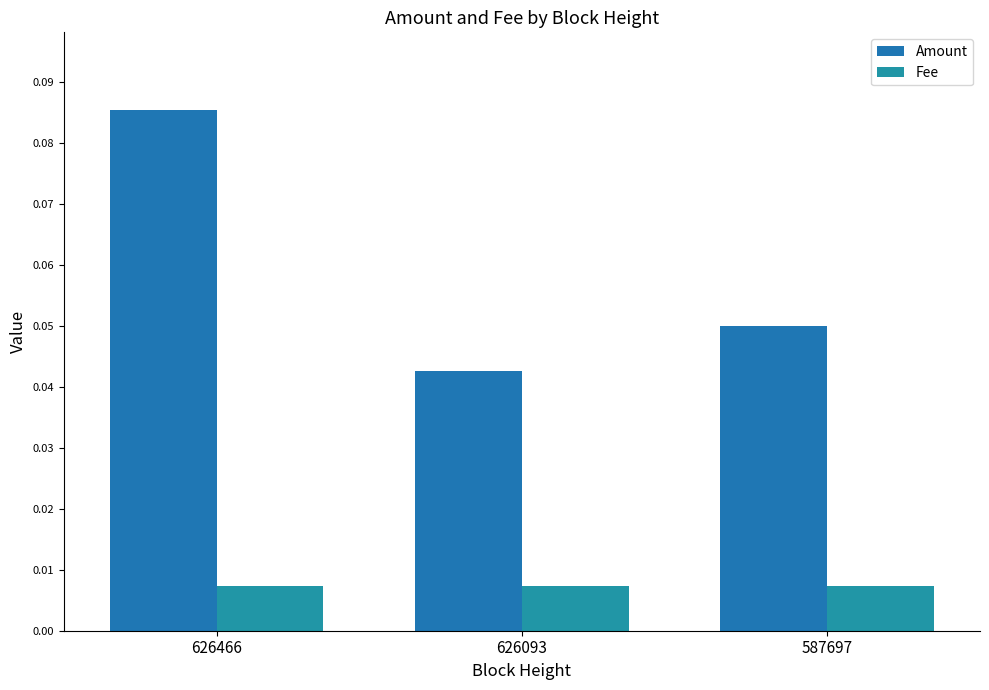

How many groups of bars are there?

3